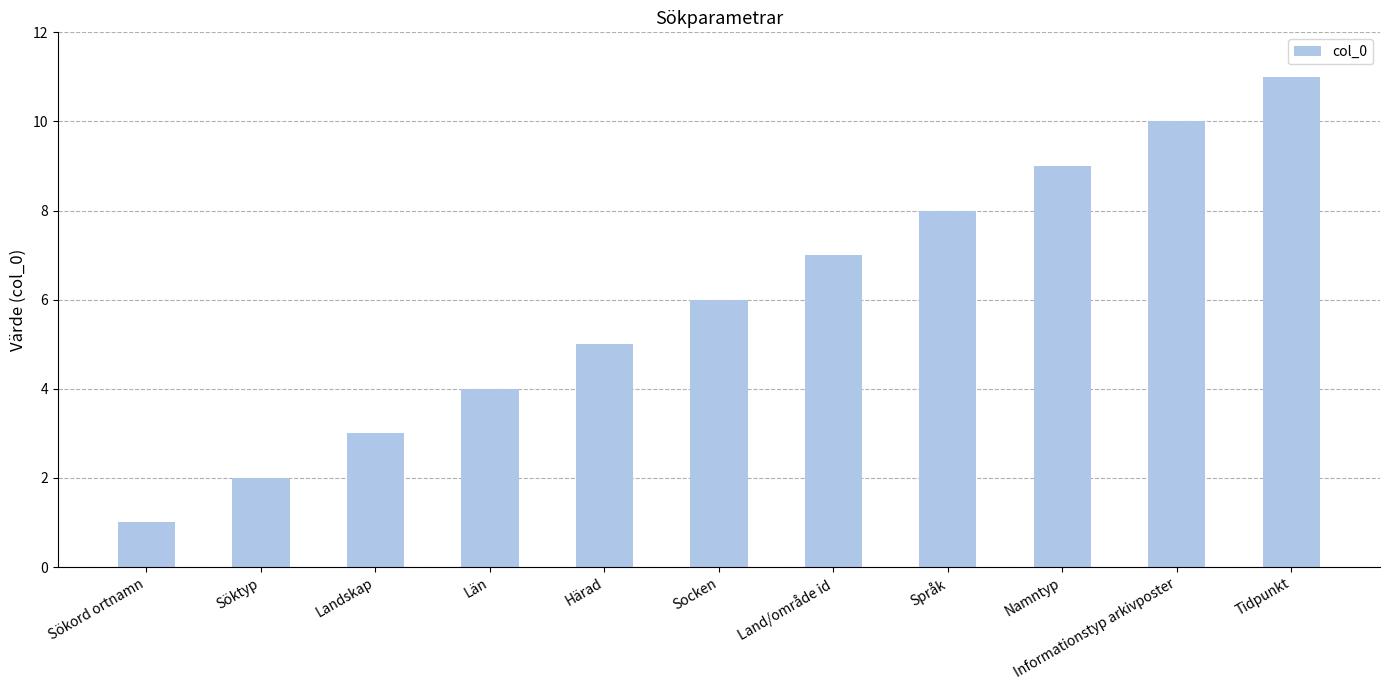

Which category has the highest value across all series?

Tidpunkt